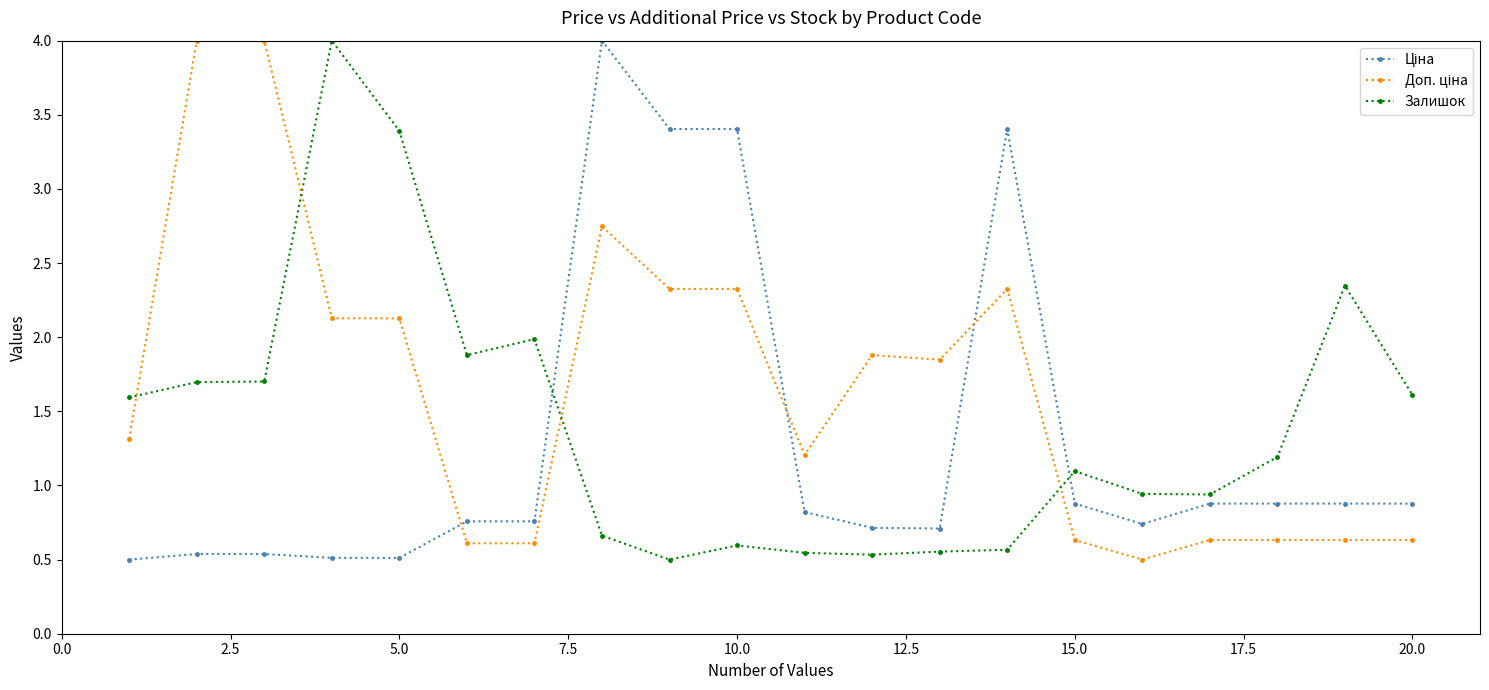

True or false: Залишок has more than 2 interior local peaks.

True